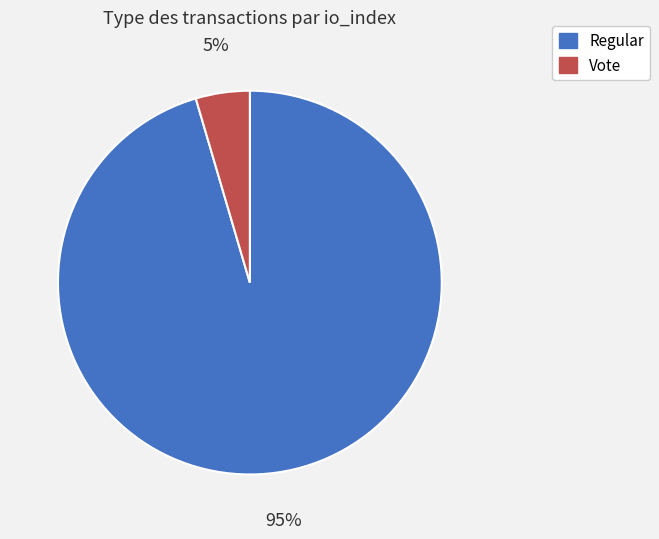

What is the smallest slice in the pie chart?

Vote